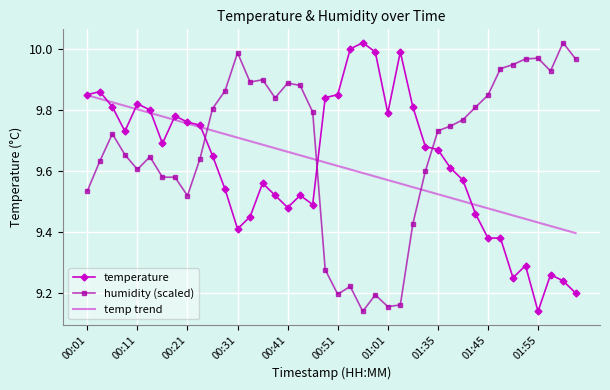

Which series ends up on top after the final intersection of temp trend and humidity (scaled)?

humidity (scaled)